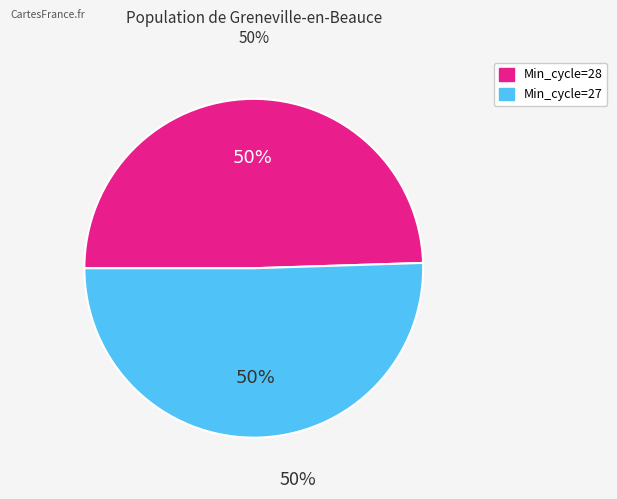

How many segments does this pie chart have?

2